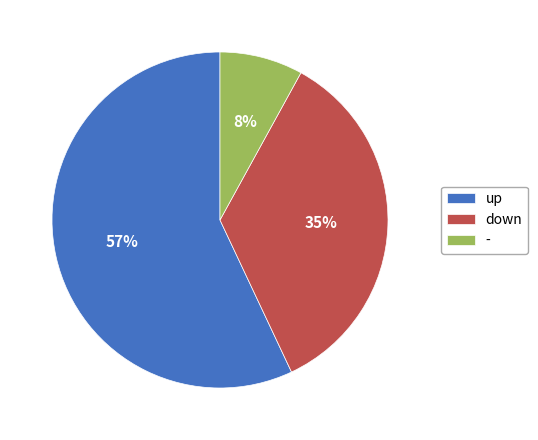

Which has a higher value, down or up?

up